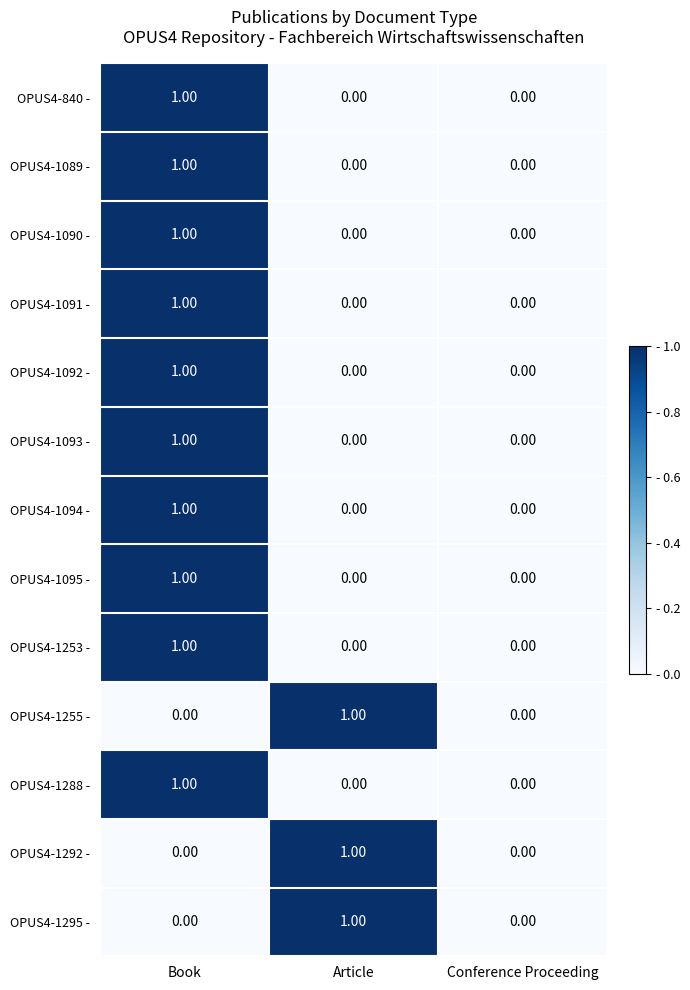

Is the value of OPUS4-1092 - at Book greater than the value of OPUS4-1094 - at Conference Proceeding?

Yes